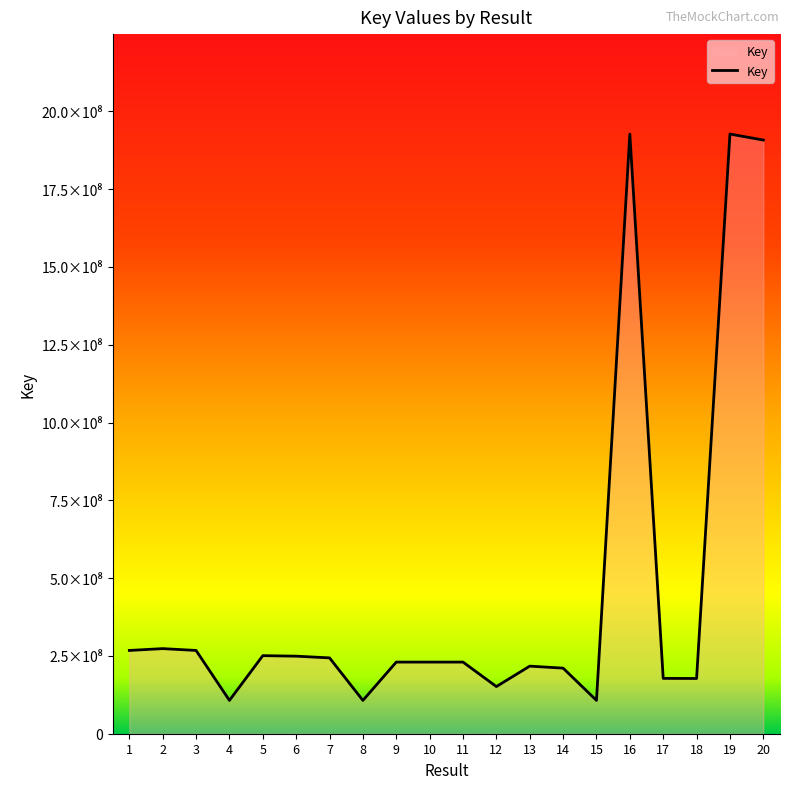

Rank the categories by value from highest to lowest.

19, 16, 20, 2, 3, 1, 5, 6, 7, 9, 11, 10, 13, 14, 17, 18, 12, 4, 15, 8